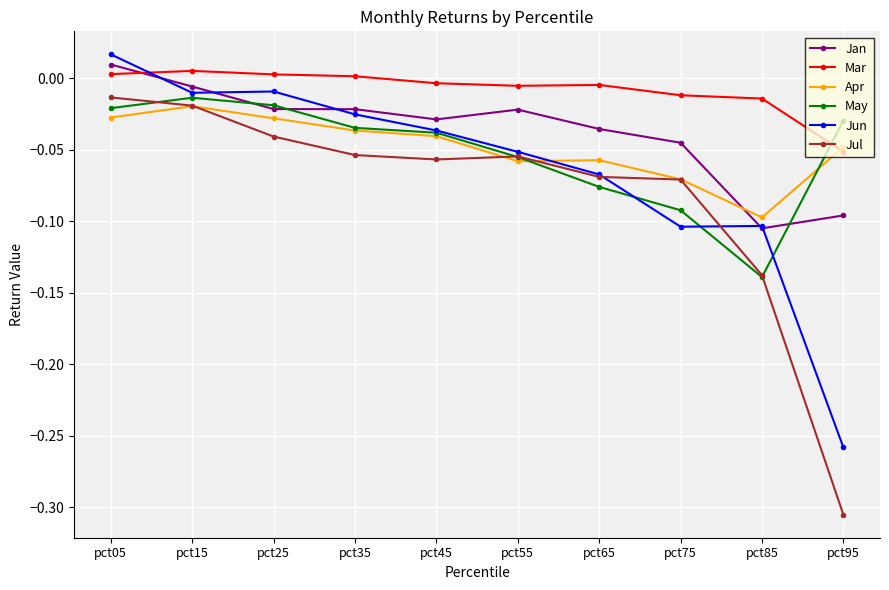

Which category has the highest value across all series?

pct05